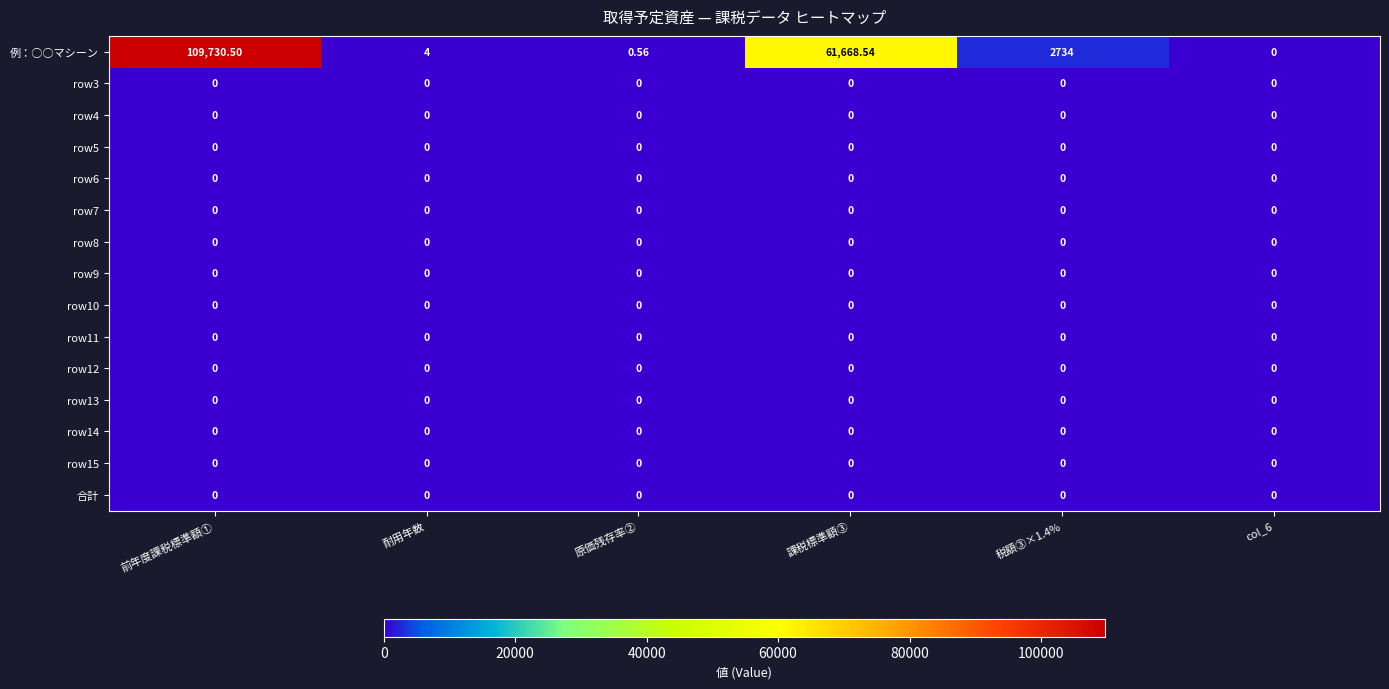

What is the spread (max minus min) of values at 税額③×1.4%?

2734.0